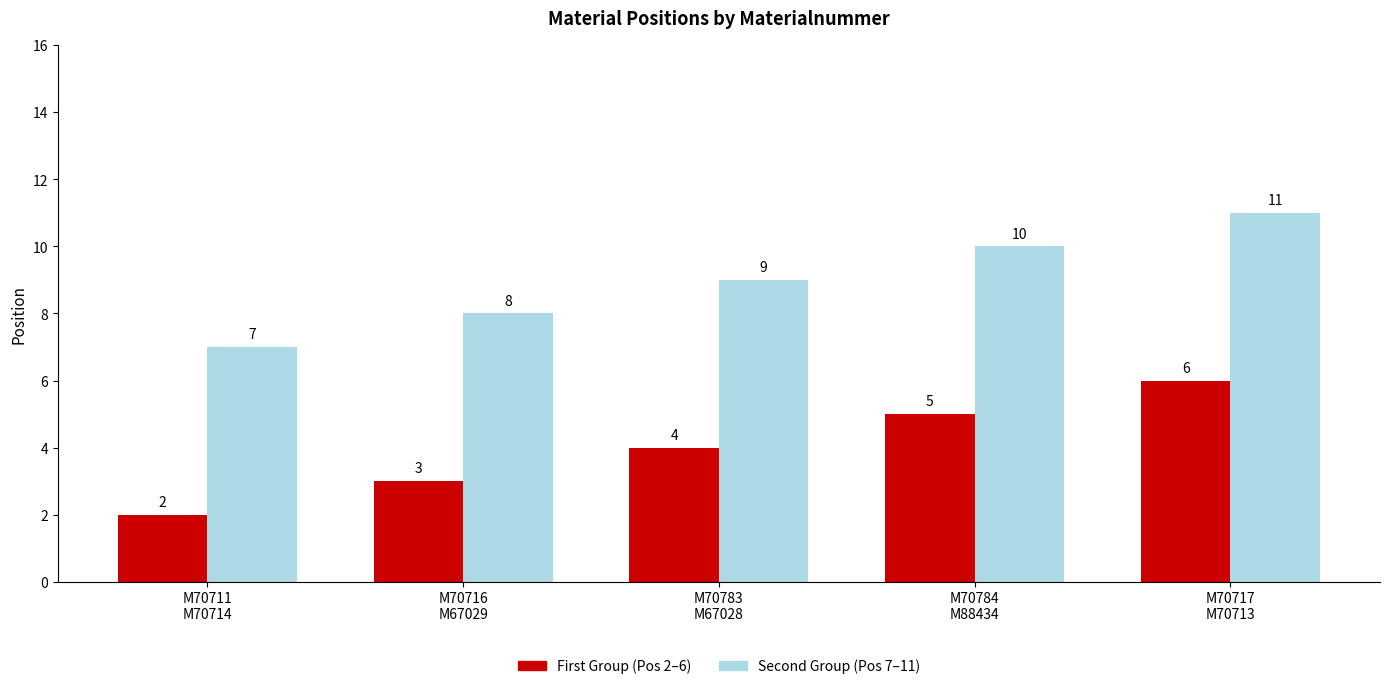

Is it true that First Group (Pos 2–6) equals 6 at M70717
M70713?

True